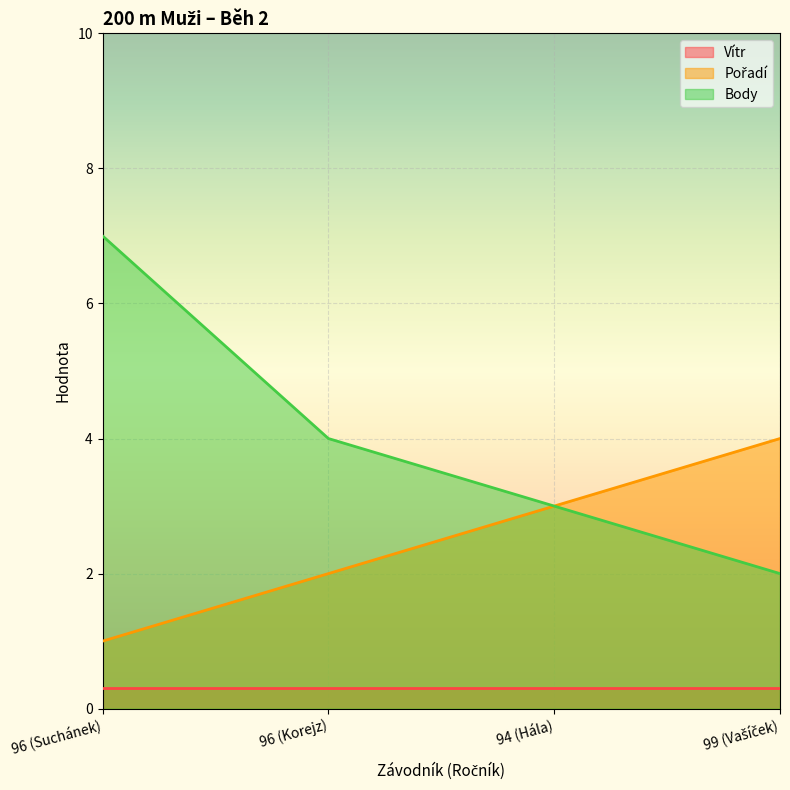

What is the value of the Pořadí point at the 4th from the left?

4